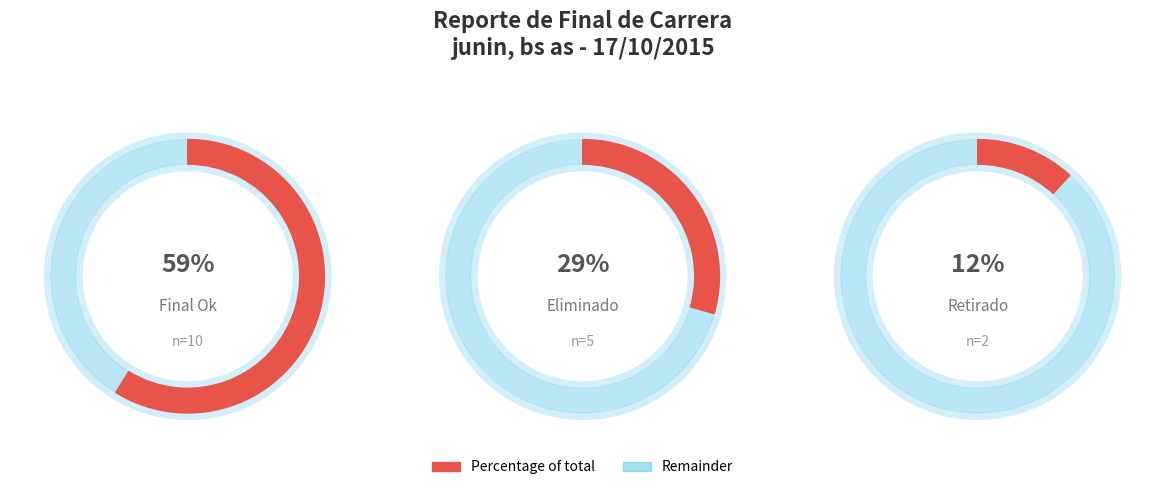

What is the ratio of the value at Final Ok to the value at Eliminado?

2.0